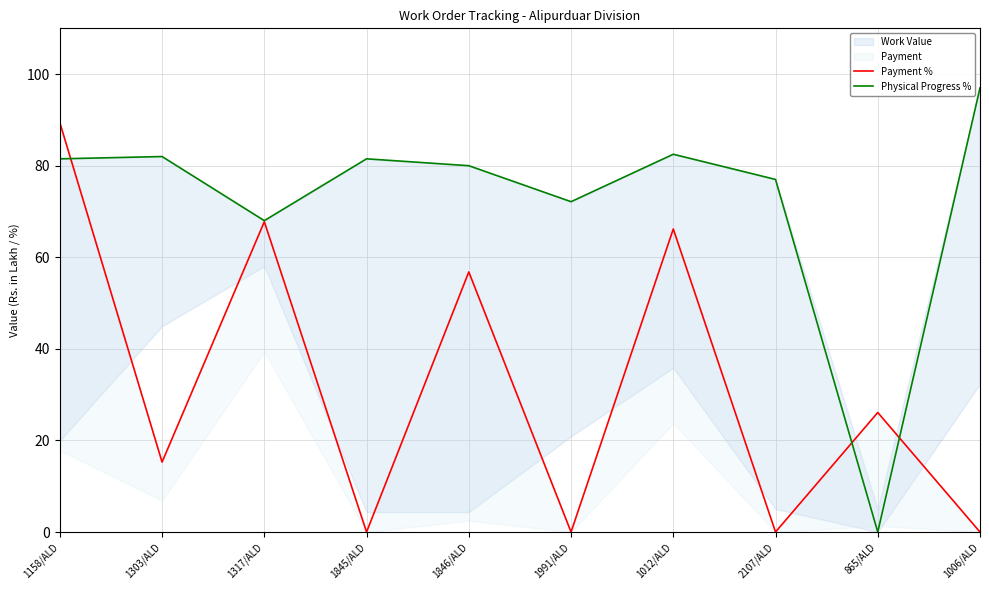

How many lines are shown in the chart?

2